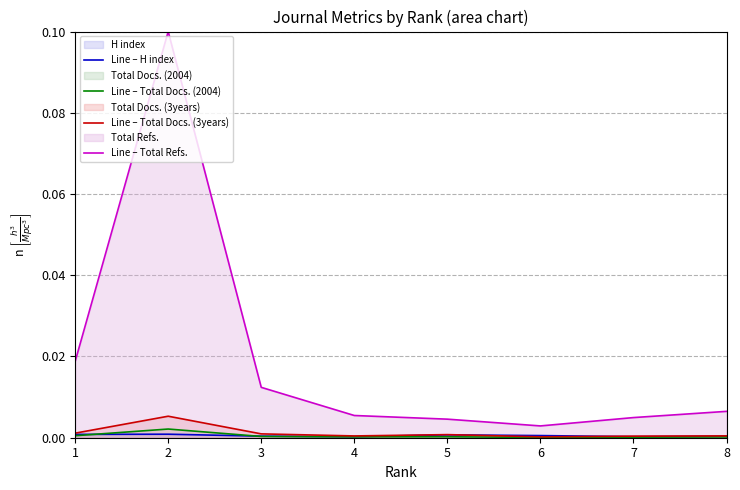

Is the value of Line – Total Docs. (2004) at 5 greater than the value of Line – Total Docs. (3years) at 6?

Yes